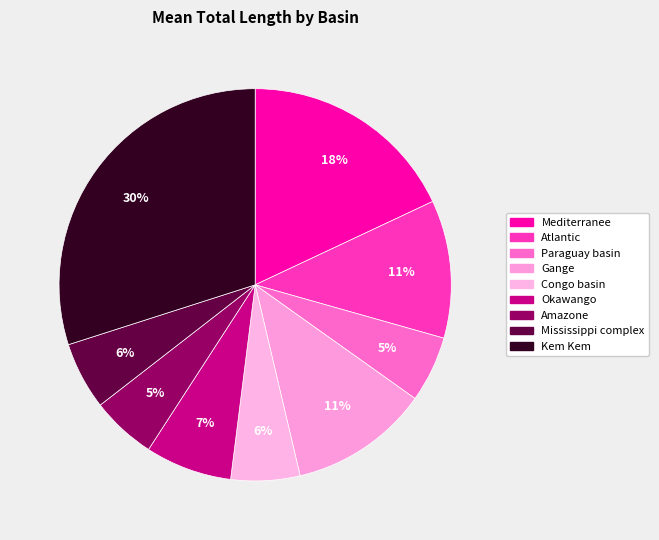

Count the number of slices in the pie.

9